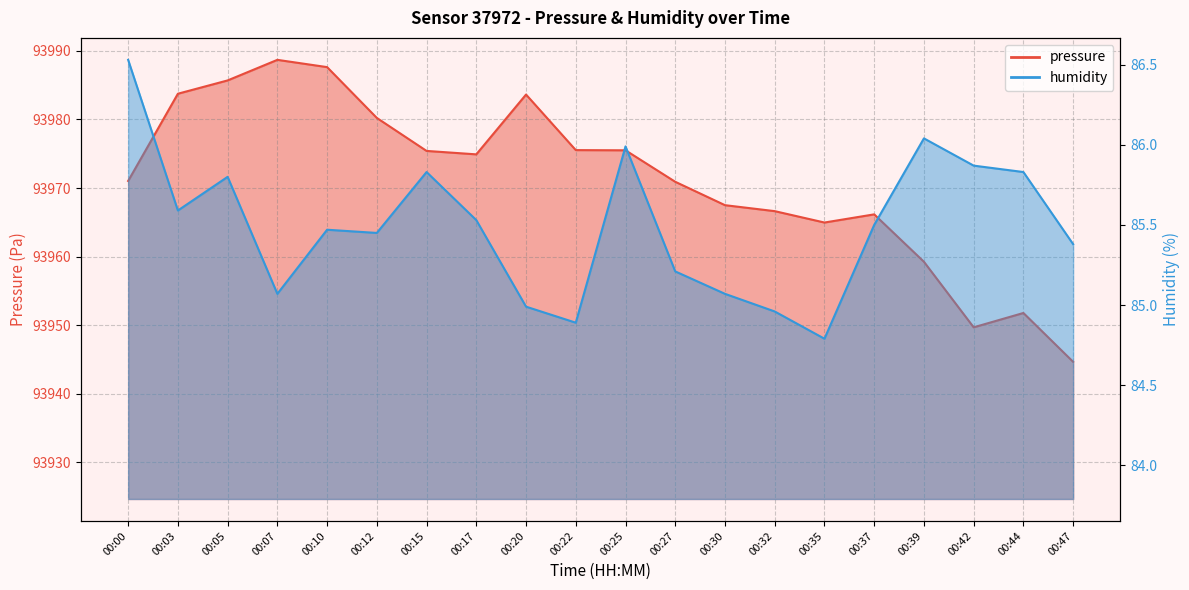

How many interior local peaks does the humidity series have?

5